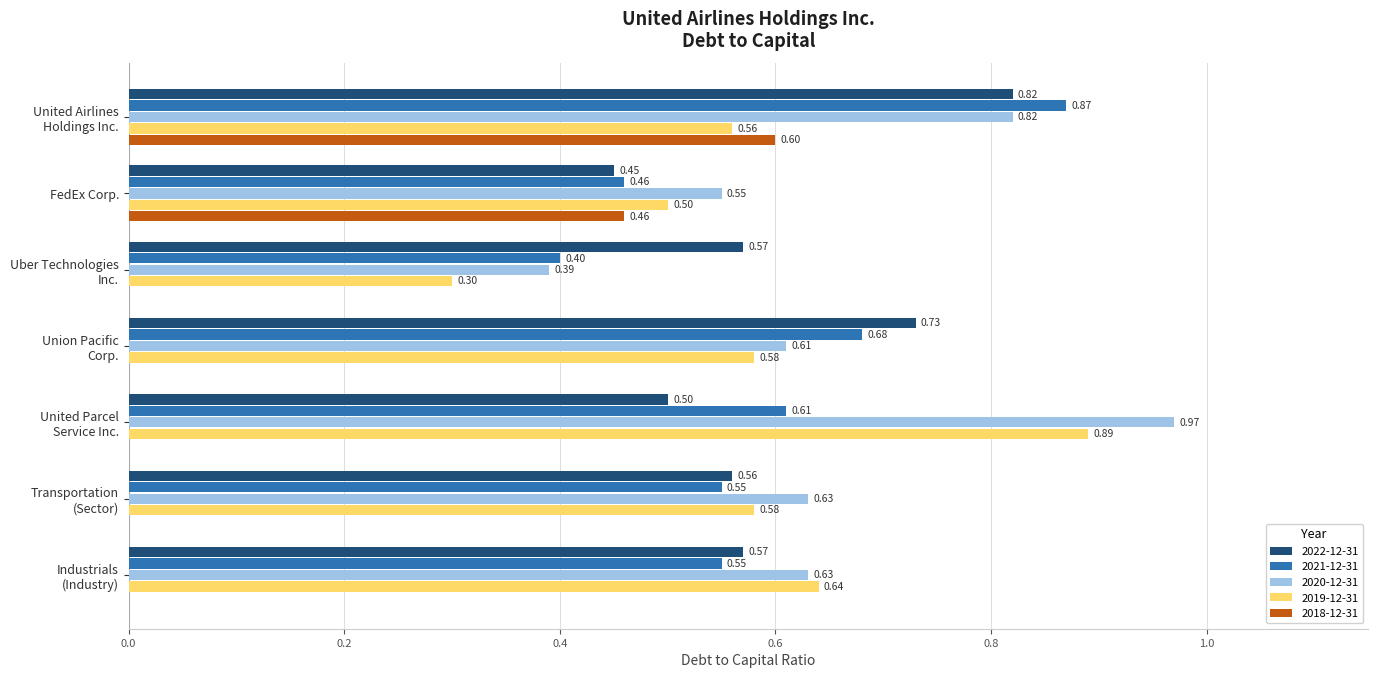

Where is 2022-12-31 nearest to the value 0?

FedEx Corp.